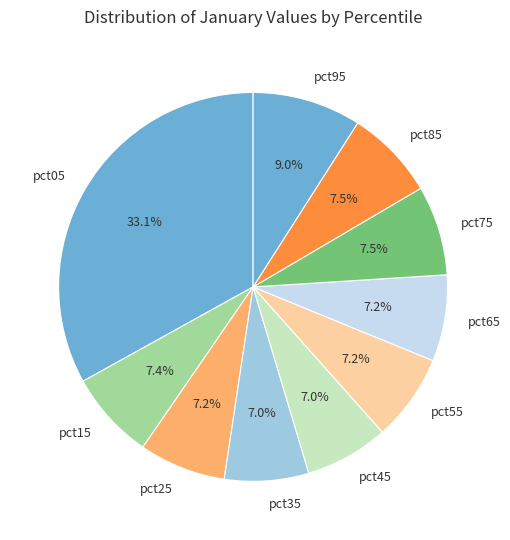

How many segments does this pie chart have?

10